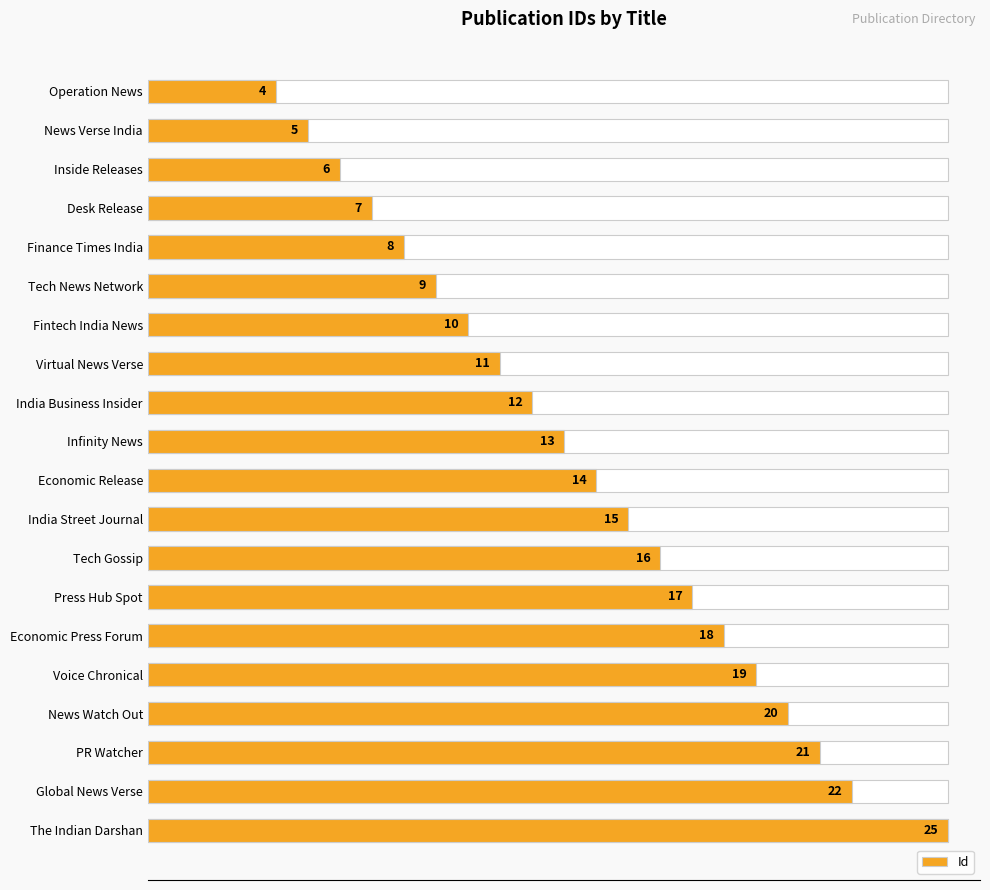

What is the label of the 8th bar from the right?

Tech Gossip